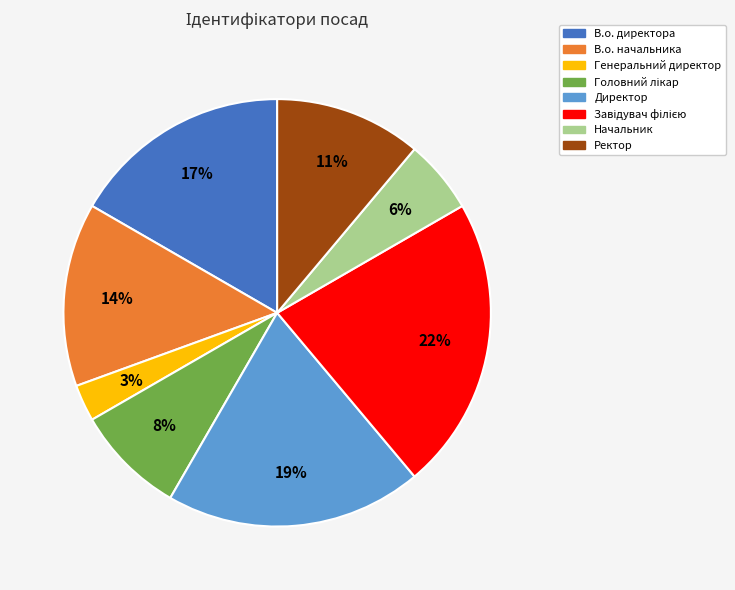

To the nearest percent, what is the average slice percentage?

12%